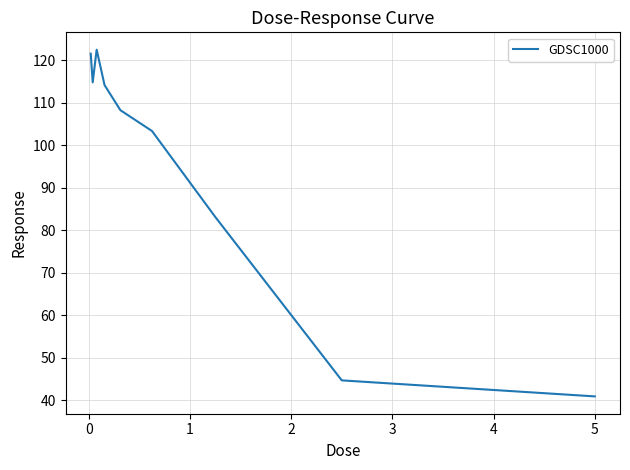

What is the difference between the maximum and minimum values?

81.6